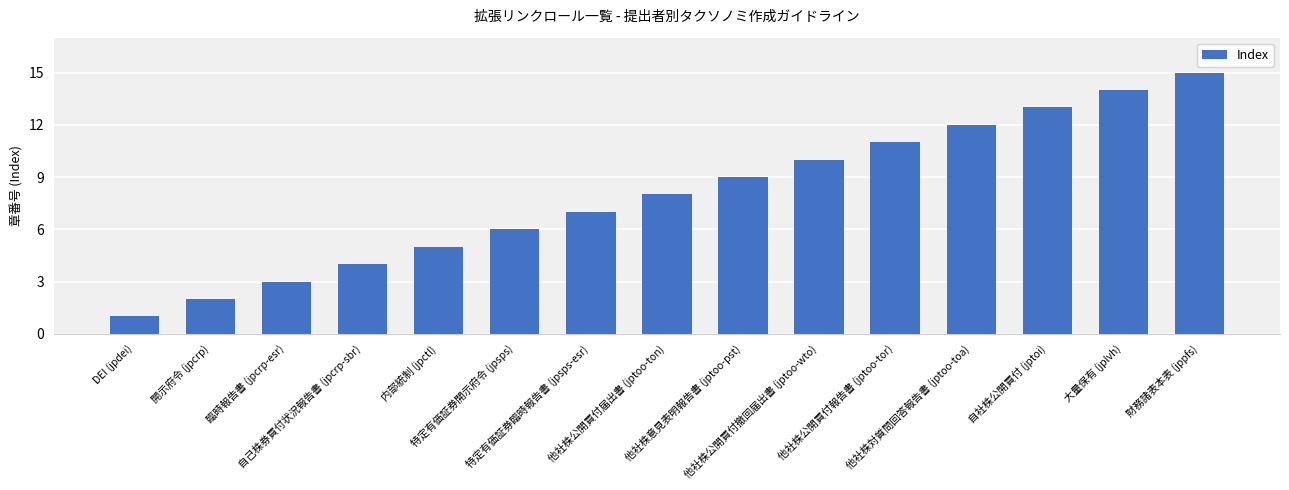

Rank the categories by value from highest to lowest.

財務諸表本表 (jppfs), 大量保有 (jplvh), 自社株公開買付 (jptoi), 他社株対質問回答報告書 (jptoo-toa), 他社株公開買付報告書 (jptoo-tor), 他社株公開買付撤回届出書 (jptoo-wto), 他社株意見表明報告書 (jptoo-pst), 他社株公開買付届出書 (jptoo-ton), 特定有価証券臨時報告書 (jpsps-esr), 特定有価証券開示府令 (jpsps), 内部統制 (jpctl), 自己株券買付状況報告書 (jpcrp-sbr), 臨時報告書 (jpcrp-esr), 開示府令 (jpcrp), DEI (jpdei)